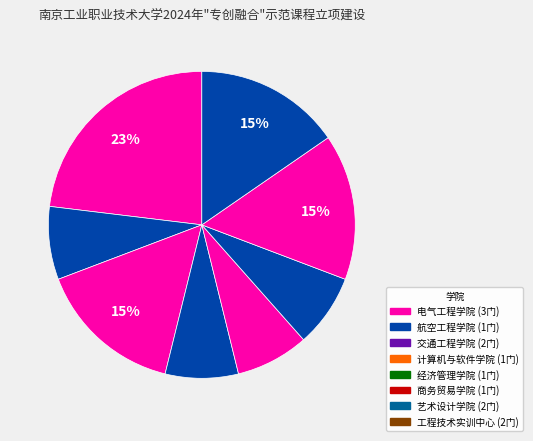

Between 商务贸易学院 and 计算机与软件学院, which is larger?

商务贸易学院